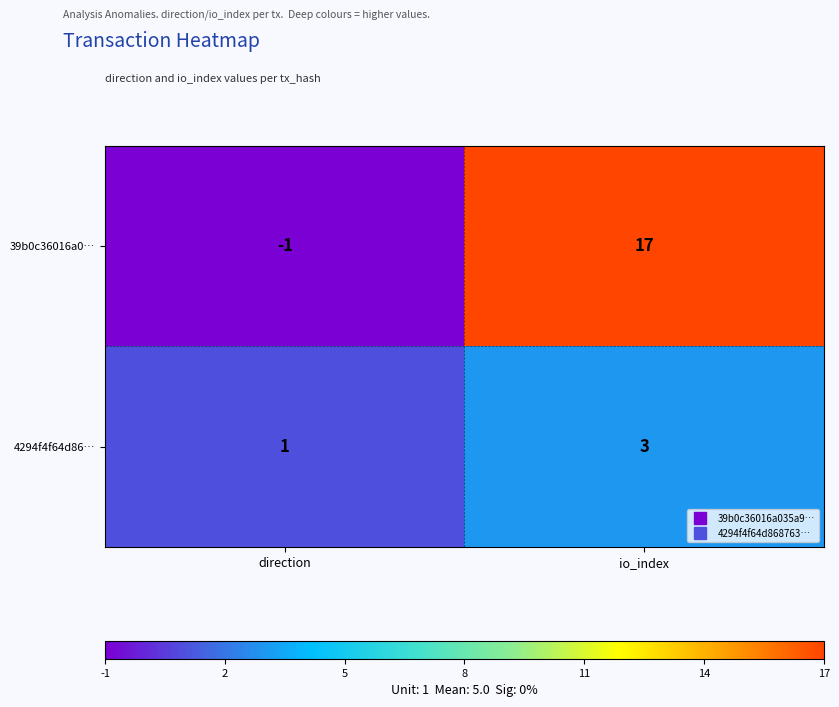

At which label is 4294f4f64d86… closest to 2?

direction